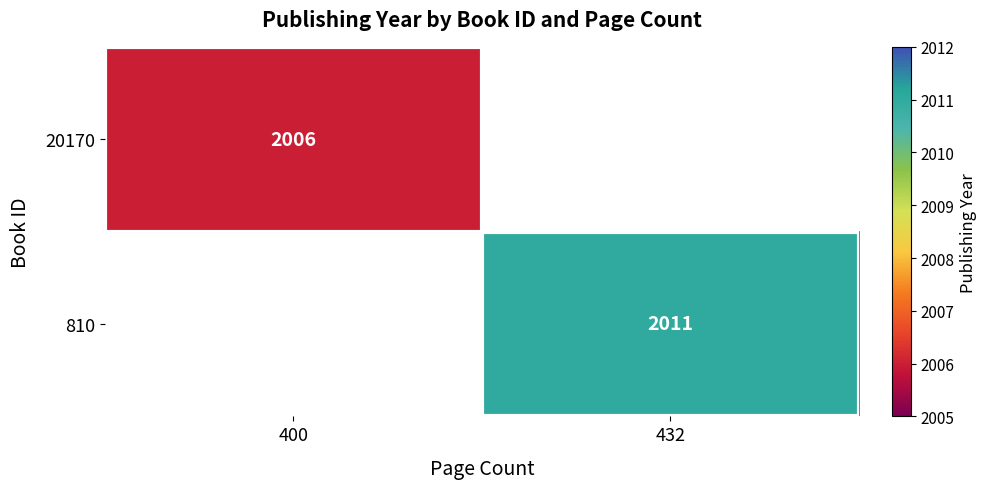

The value of 20170 at 400 is 2006. True or false?

True